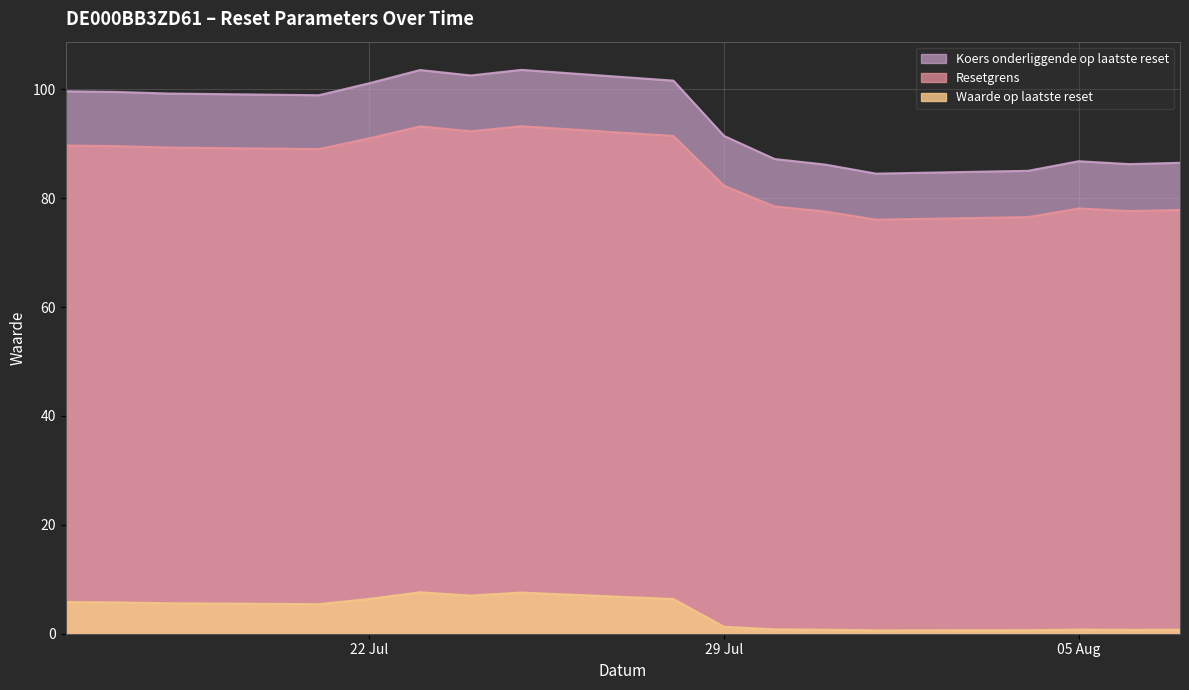

At which label does Koers onderliggende op laatste reset first exceed 98?

2025-07-16